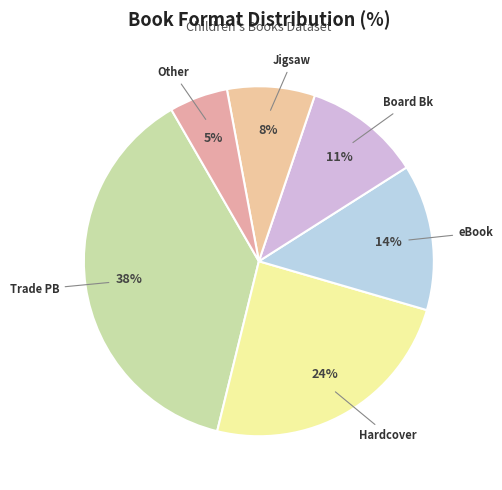

How many slices are in this pie chart?

6